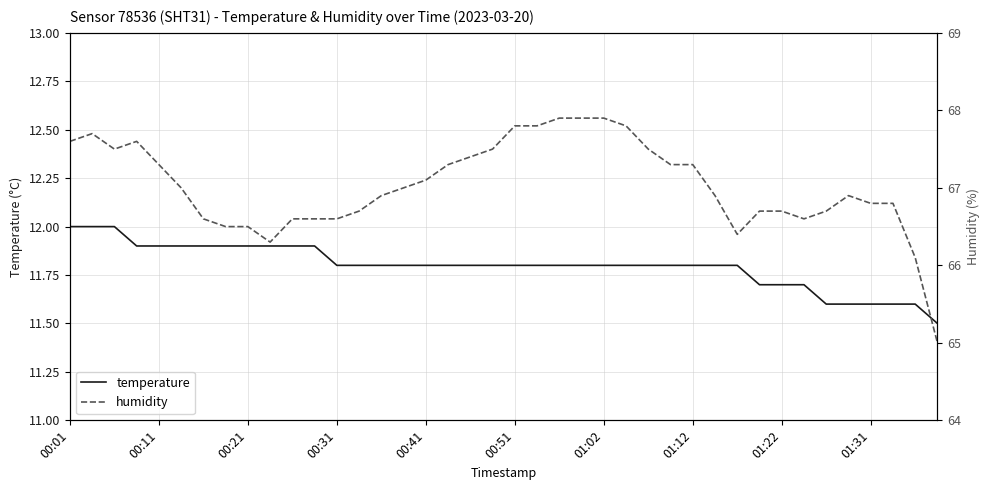

What is the maximum value for temperature?

12.0